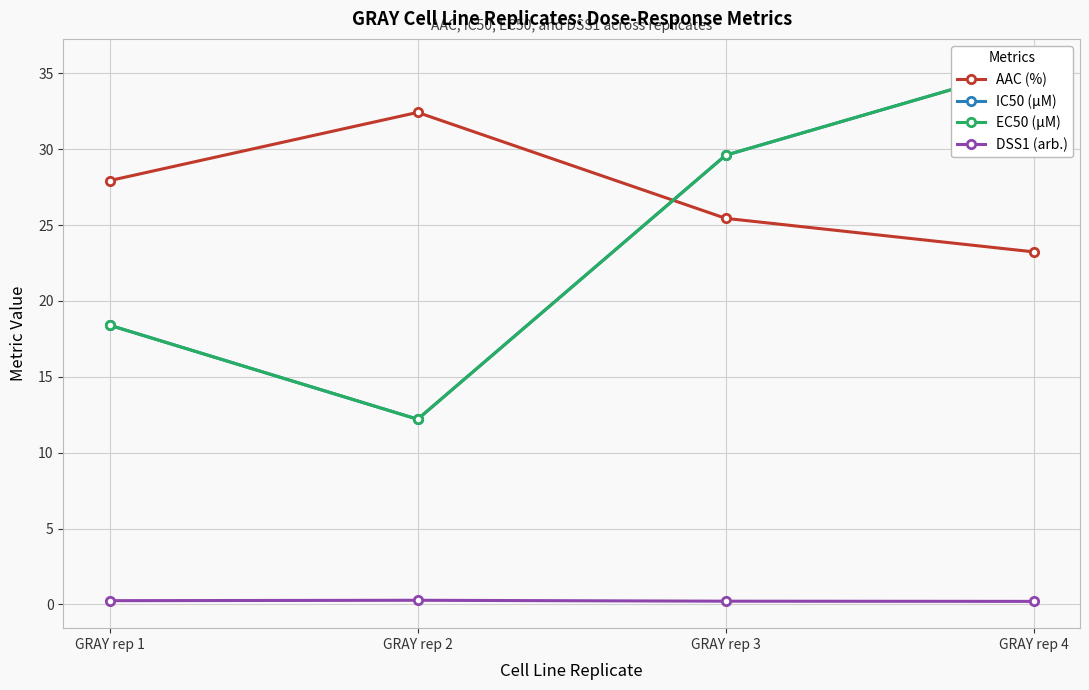

Which series ends up on top after the final intersection of EC50 (µM) and AAC (%)?

EC50 (µM)